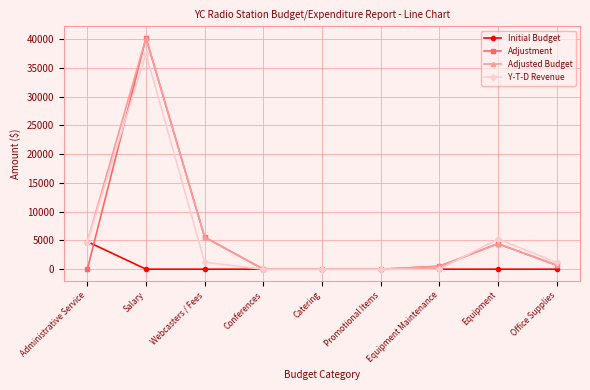

Which series ends up on top after the final intersection of Y-T-D Revenue and Adjustment?

Y-T-D Revenue